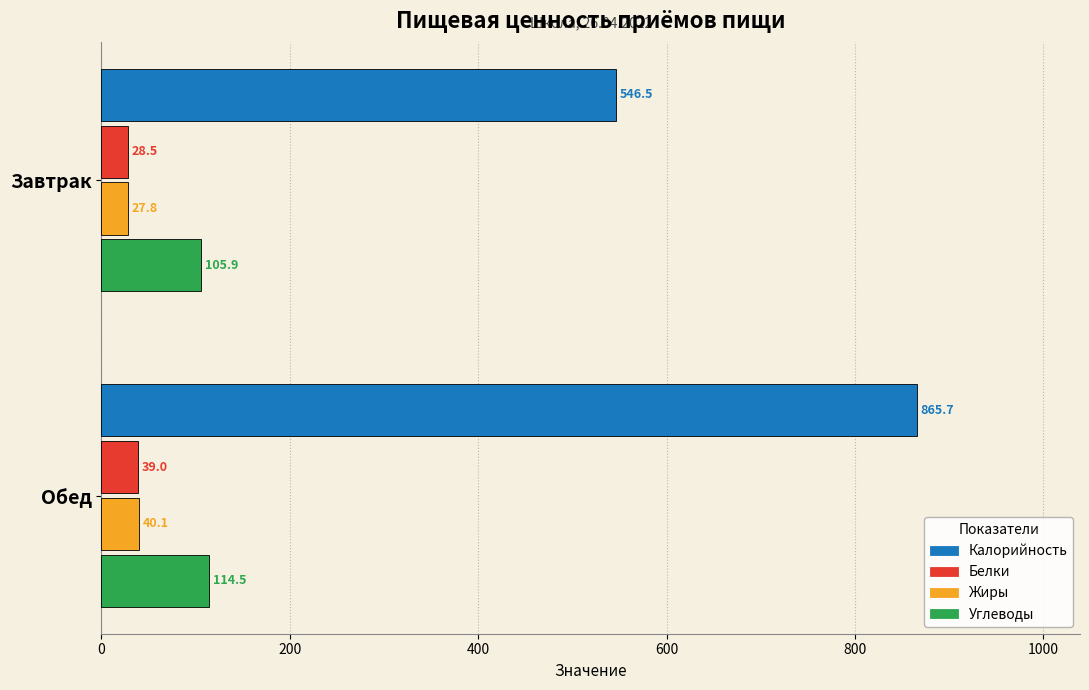

Which series changed the most between Завтрак and Обед?

Калорийность